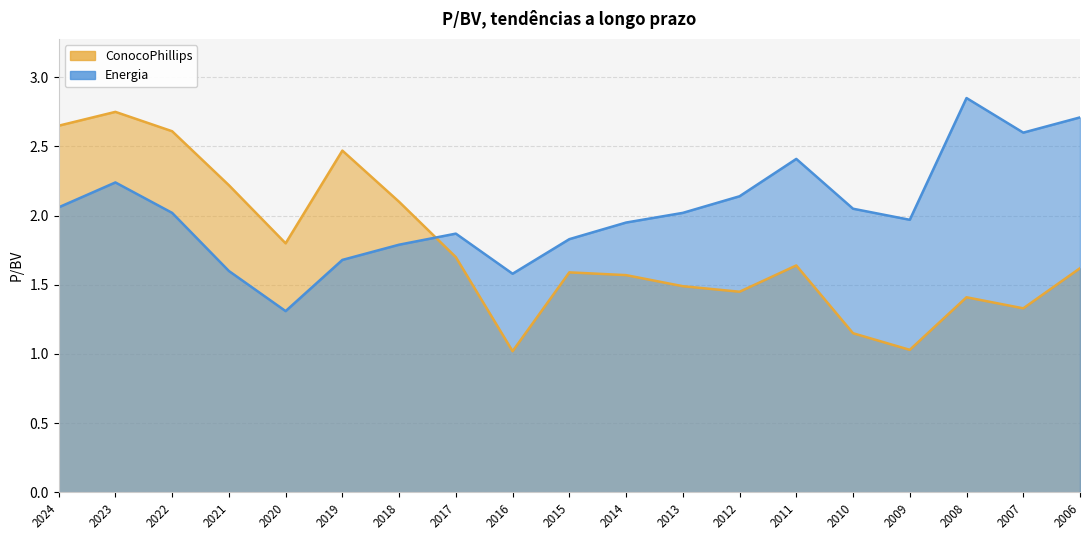

True or false: ConocoPhillips and Energia cross at least once.

True